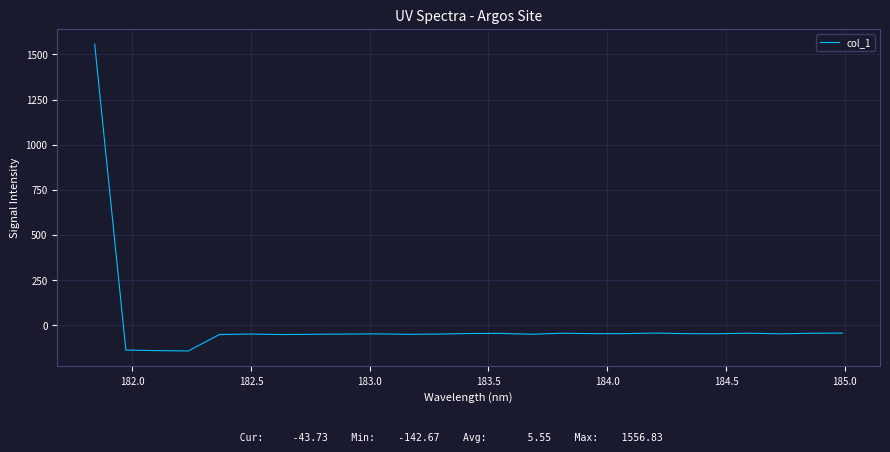

True or false: there are more than 1 points higher than both neighbors.

True